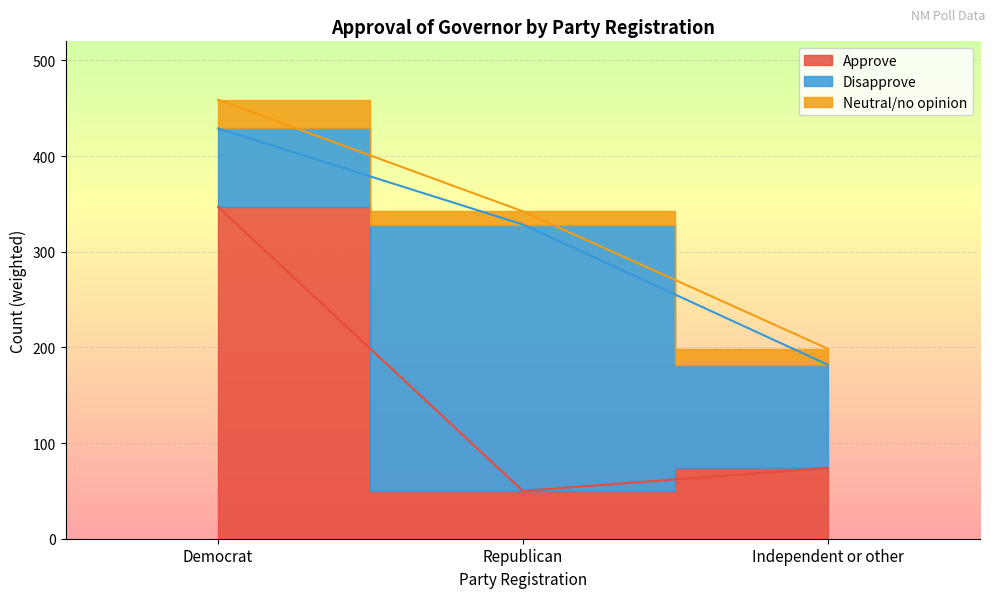

List the series in order of their peak value, lowest first.

Neutral/no opinion, Disapprove, Approve